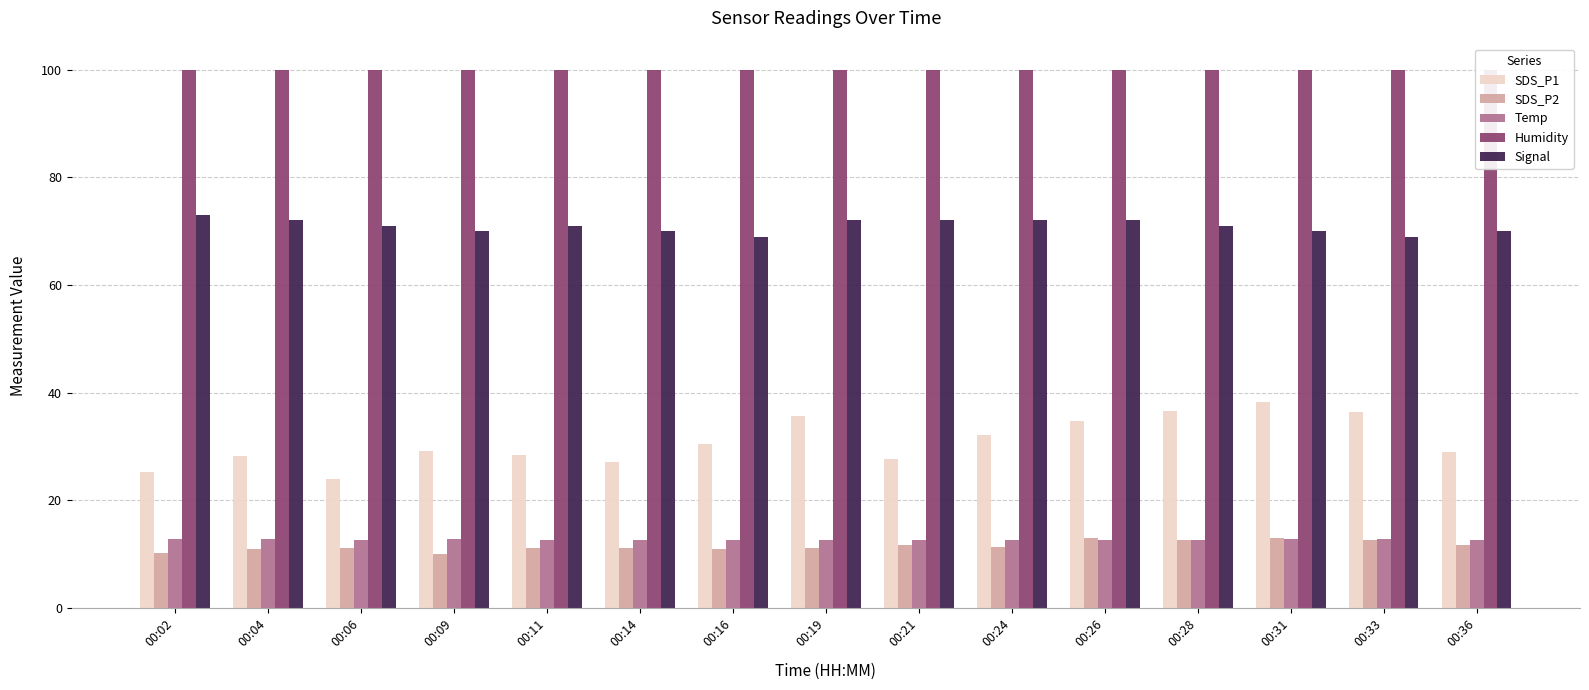

What is the value of the Humidity bar at the 10th from the left?

99.9